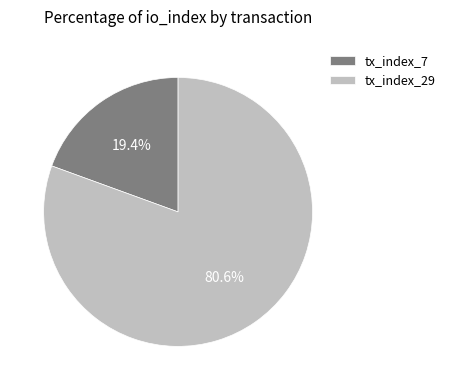

Is it true that tx_index_29 is 81% of the pie?

True